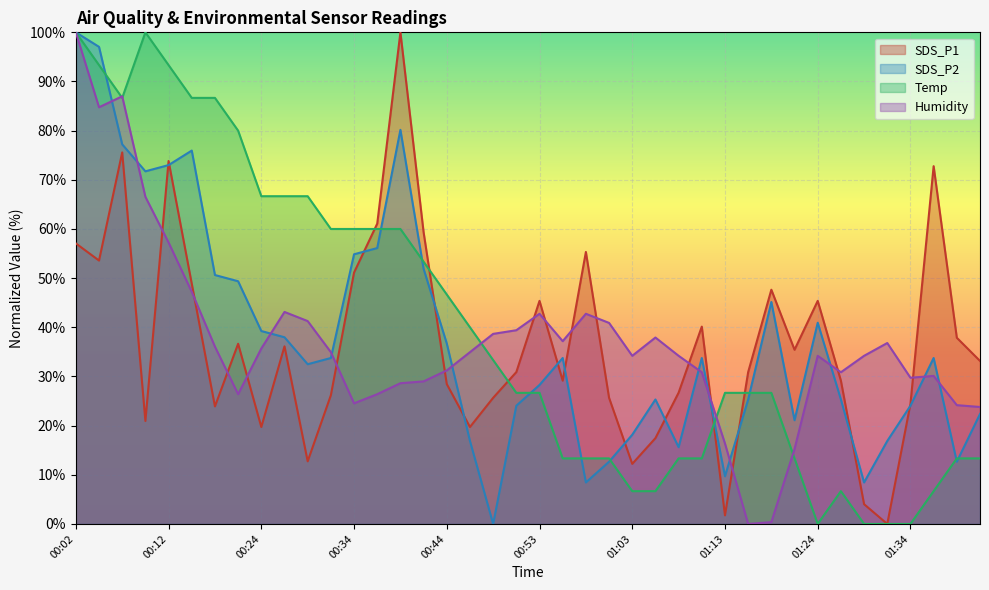

How many times do Temp and Humidity cross each other?

5